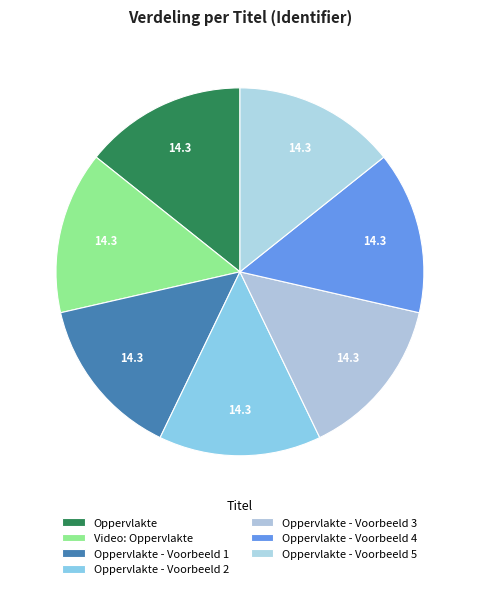

Rank the categories by value from lowest to highest.

Oppervlakte, Video: Oppervlakte, Oppervlakte - Voorbeeld 1, Oppervlakte - Voorbeeld 2, Oppervlakte - Voorbeeld 3, Oppervlakte - Voorbeeld 4, Oppervlakte - Voorbeeld 5